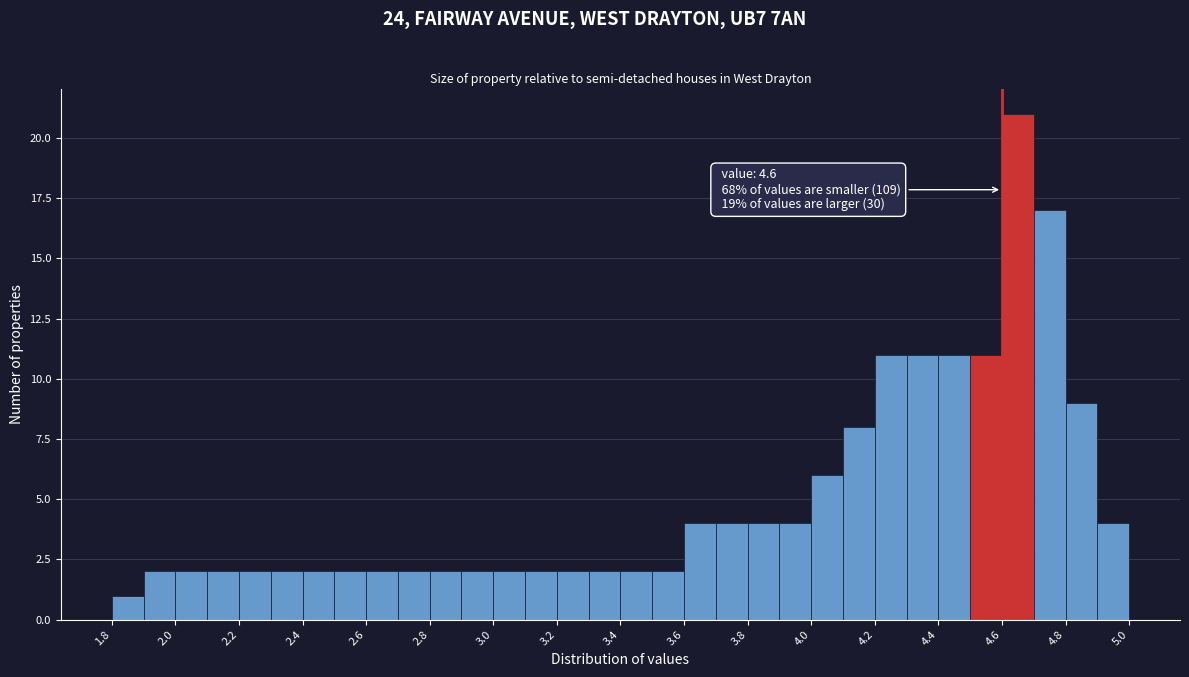

Over which range of the x-axis is the bar tallest?

4.6 to 4.7